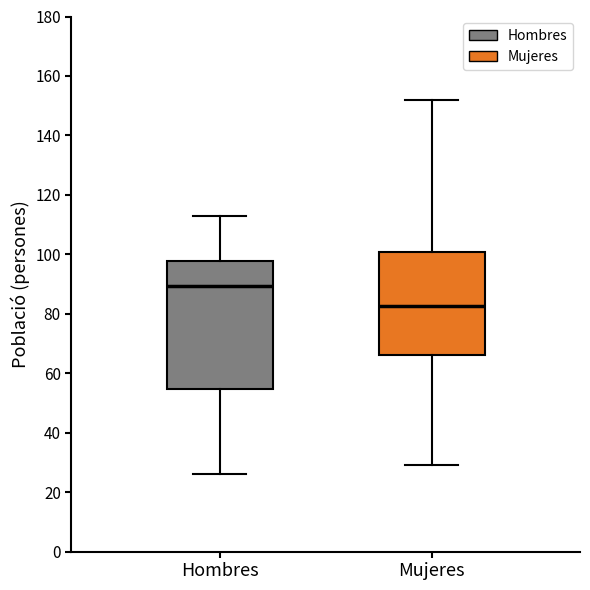

Comparing the boxes themselves (not the whiskers), which one is the tallest?

Hombres